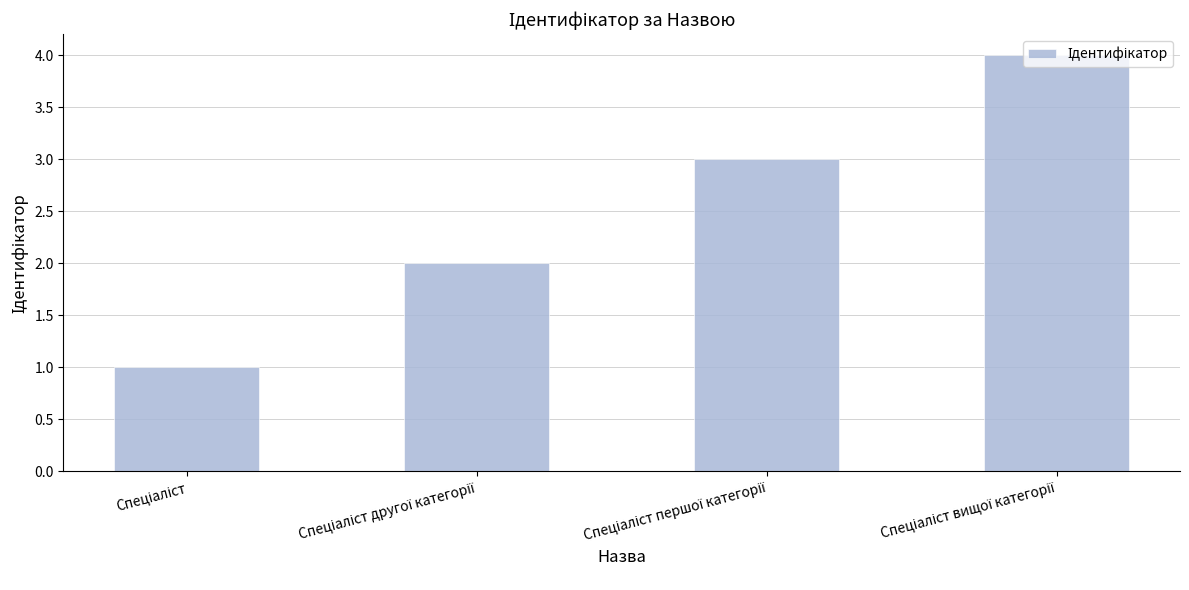

How many bars are there in total?

4